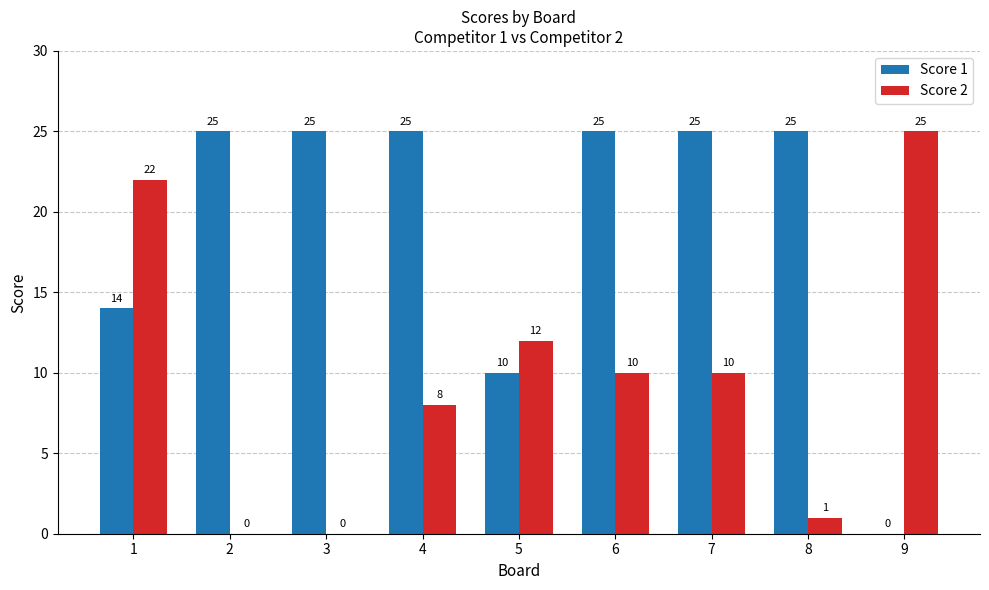

What is the sum of all Score 1 values?

174